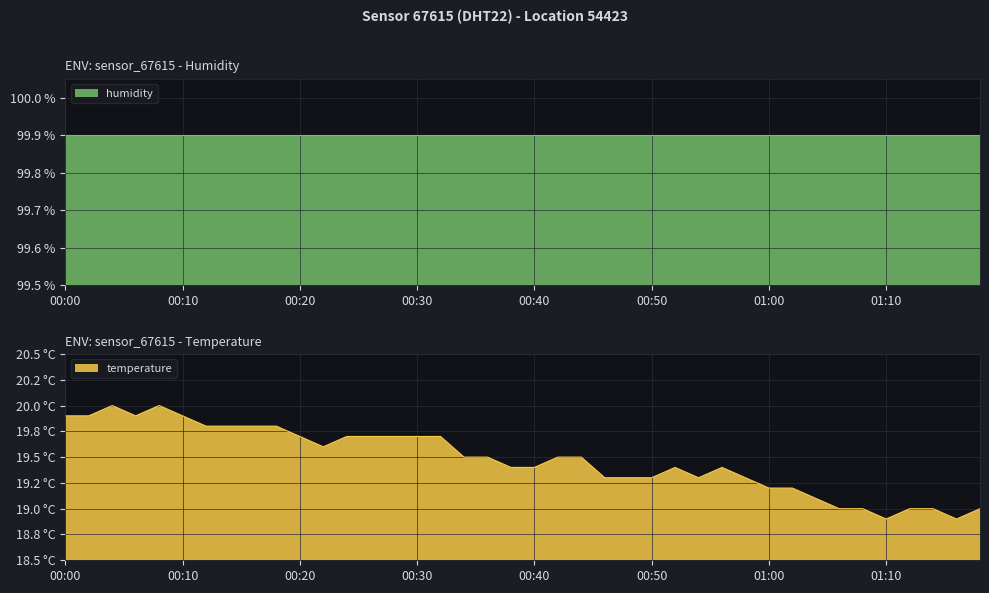

At which category does the chart reach its peak across all series?

00:04